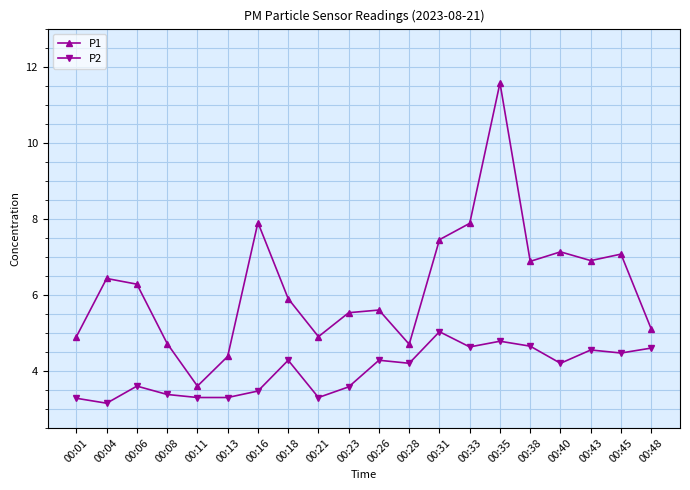

True or false: P2 and P1 intersect in this chart.

False